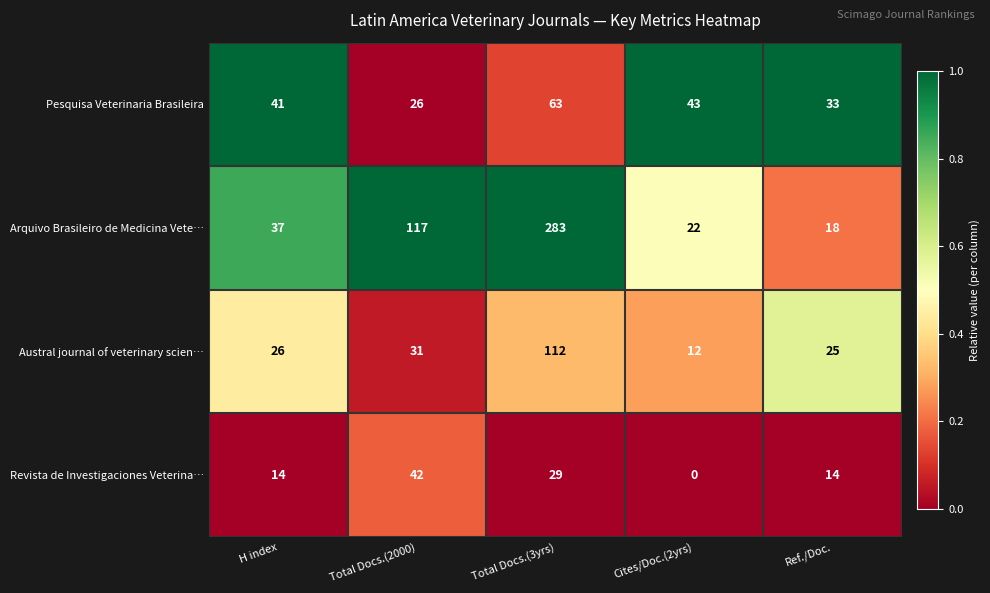

What is the spread (max minus min) of values at Total Docs.(3yrs)?

254